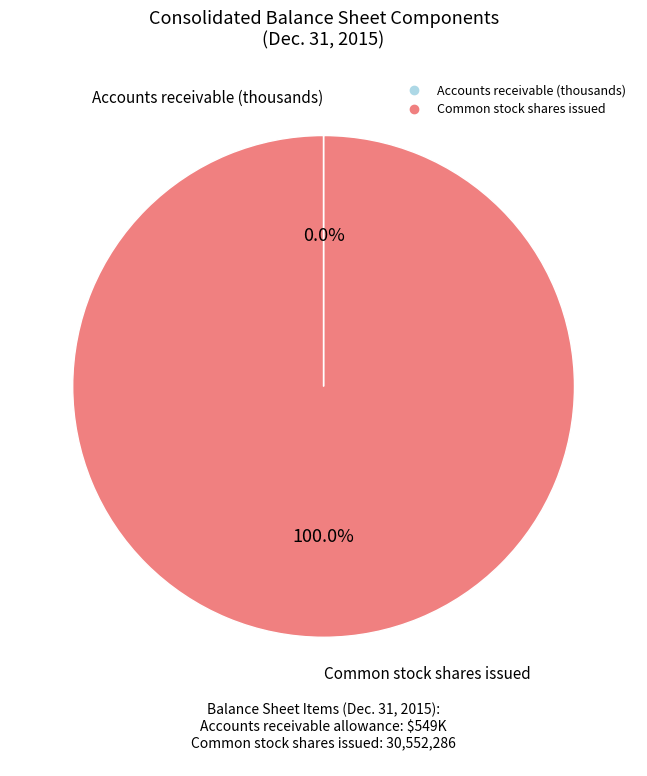

Does any single category account for the majority?

Yes